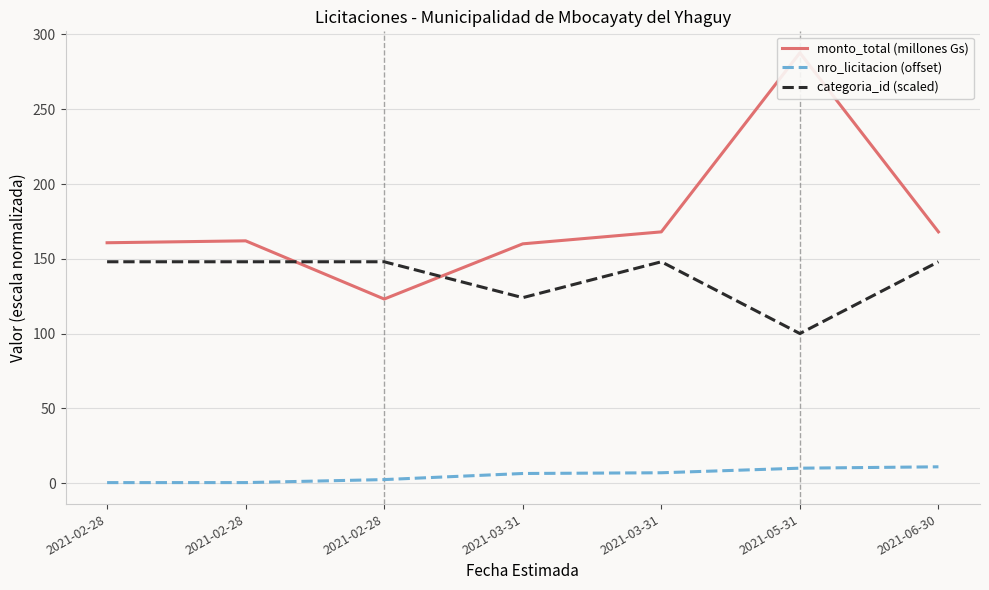

Rank the series by their average value, from highest to lowest.

monto_total (millones Gs), categoria_id (scaled), nro_licitacion (offset)